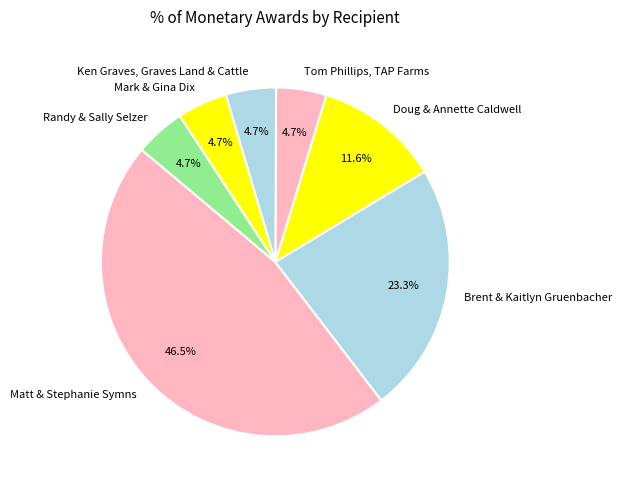

How many segments does this pie chart have?

7